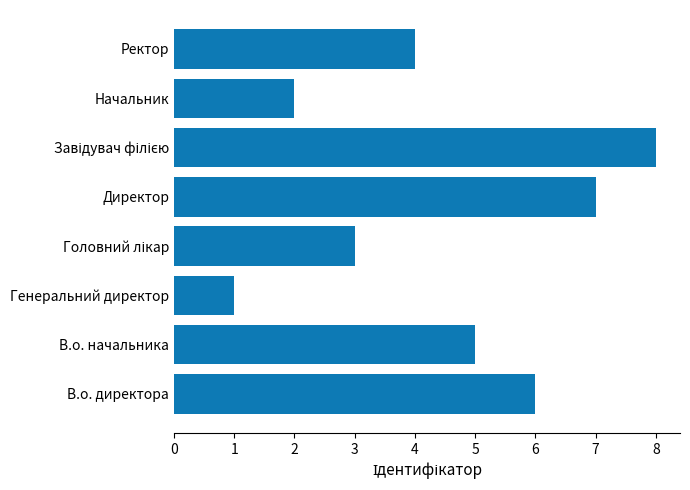

Which category has the lowest value across all series?

Генеральний директор